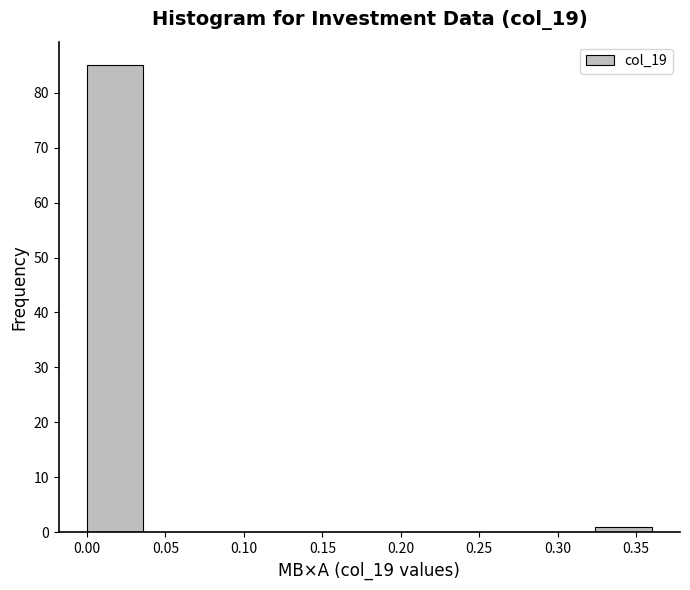

Reading left to right, transcribe this chart: for each bar, give the range it covers on the x-axis and its height. Neither the bar edges nor the heights are printed on the chart, so give them approximately, as read against the axes.

0.000 to 0.036: 85
0.036 to 0.072: 0
0.072 to 0.108: 0
0.108 to 0.144: 0
0.144 to 0.180: 0
0.180 to 0.216: 0
0.216 to 0.252: 0
0.252 to 0.288: 0
0.288 to 0.324: 0
0.324 to 0.360: 1